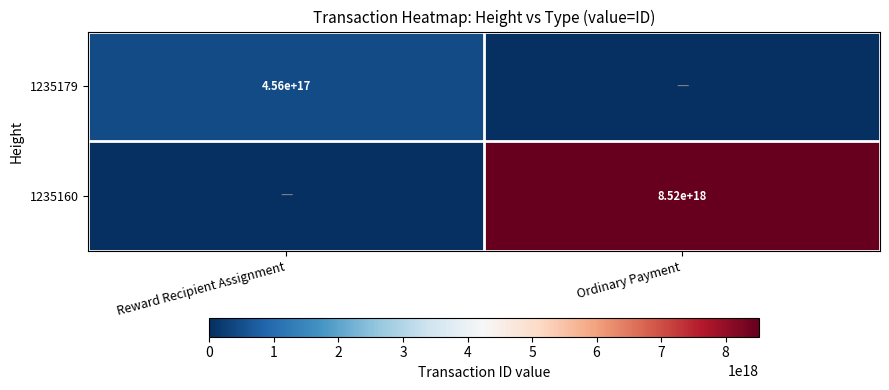

Is it true that 1235179 equals 293685674765998912 at Reward Recipient Assignment?

False